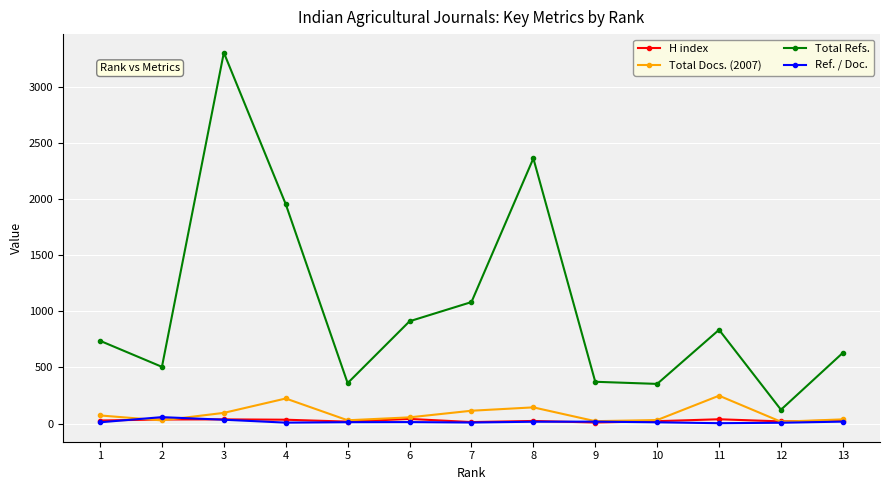

True or false: Total Refs. and Ref. / Doc. cross at least once.

False